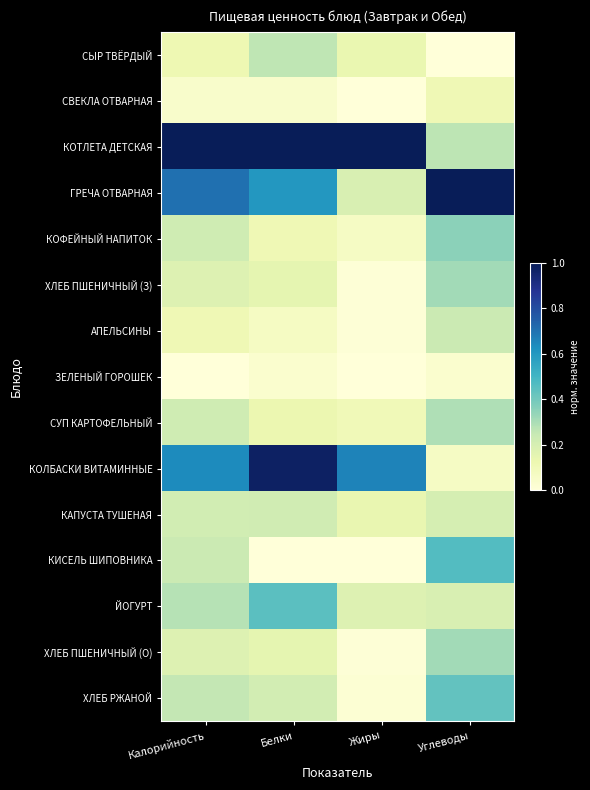

What is the spread (max minus min) of values at Жиры?

1.0